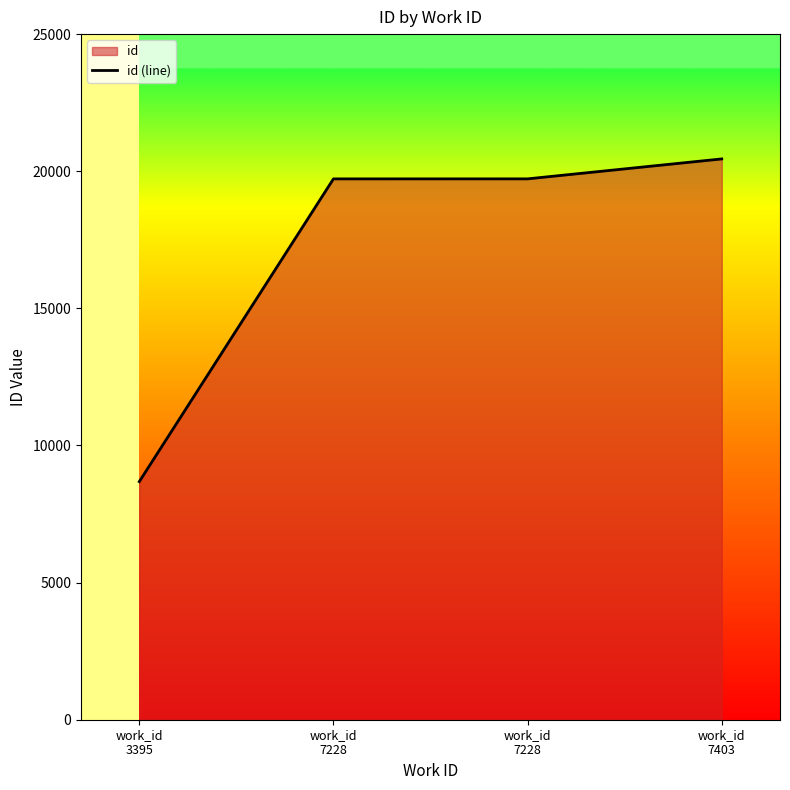

How many lines are shown in the chart?

1